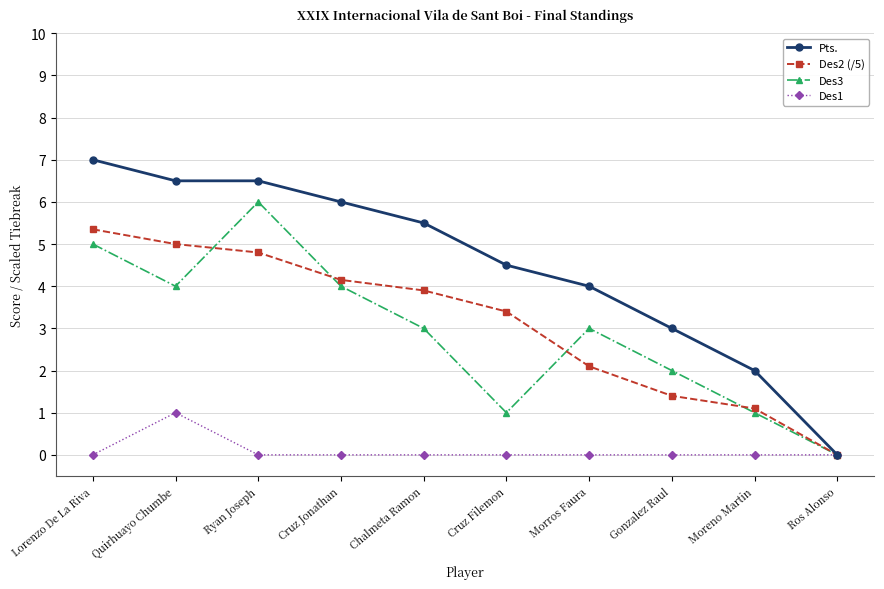

Which category has the lowest value in the Pts. series?

Ros Alonso